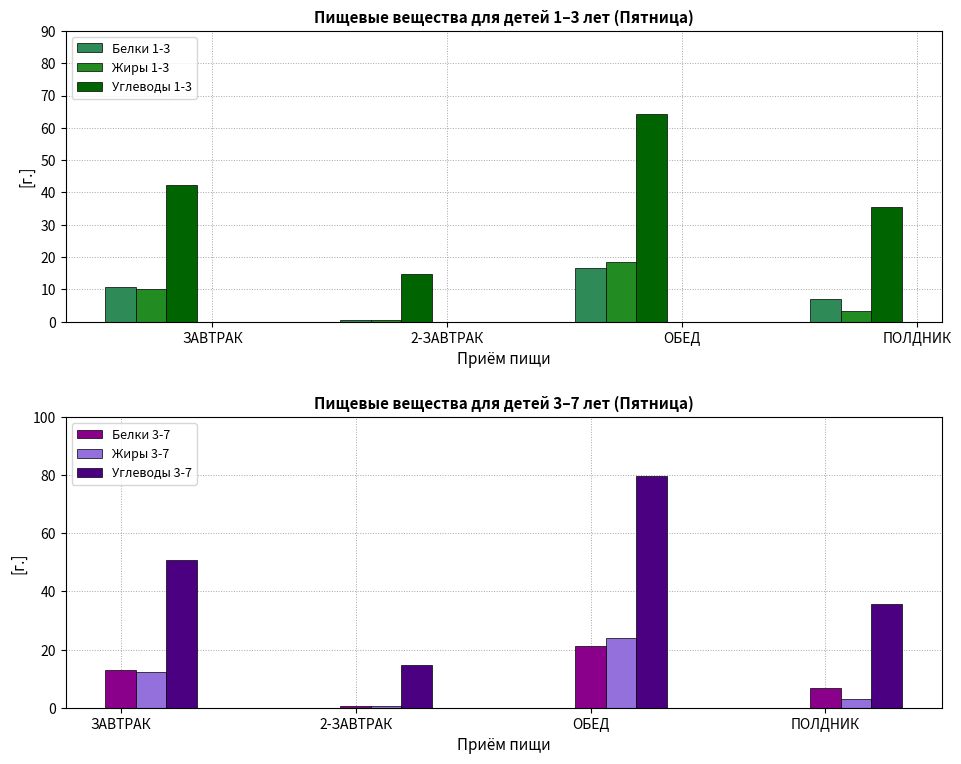

What is the label of the 2nd bar from the left?

2-ЗАВТРАК